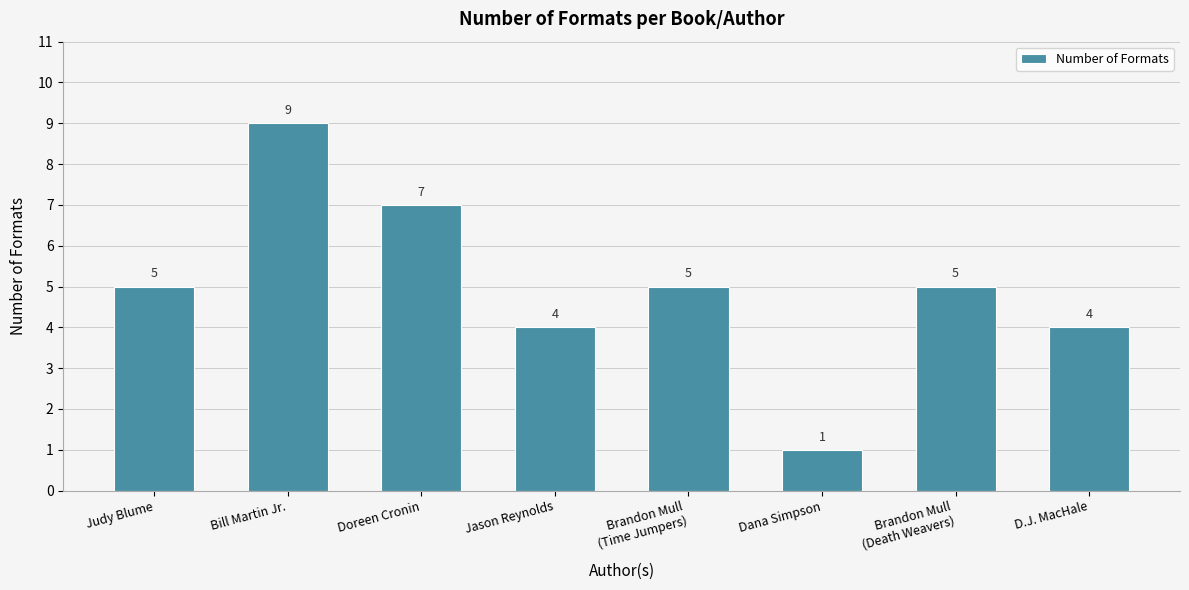

How many values are below 5?

3